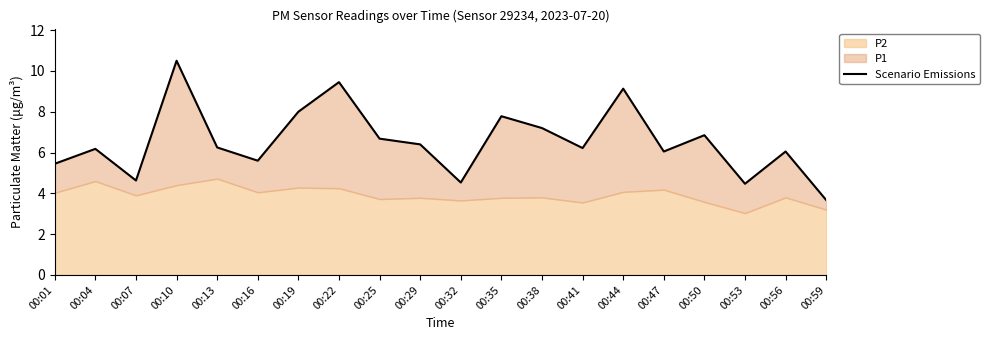

Rank the categories by value from highest to lowest.

00:10, 00:22, 00:44, 00:19, 00:35, 00:38, 00:50, 00:25, 00:29, 00:13, 00:41, 00:04, 00:47, 00:56, 00:16, 00:01, 00:07, 00:32, 00:53, 00:59